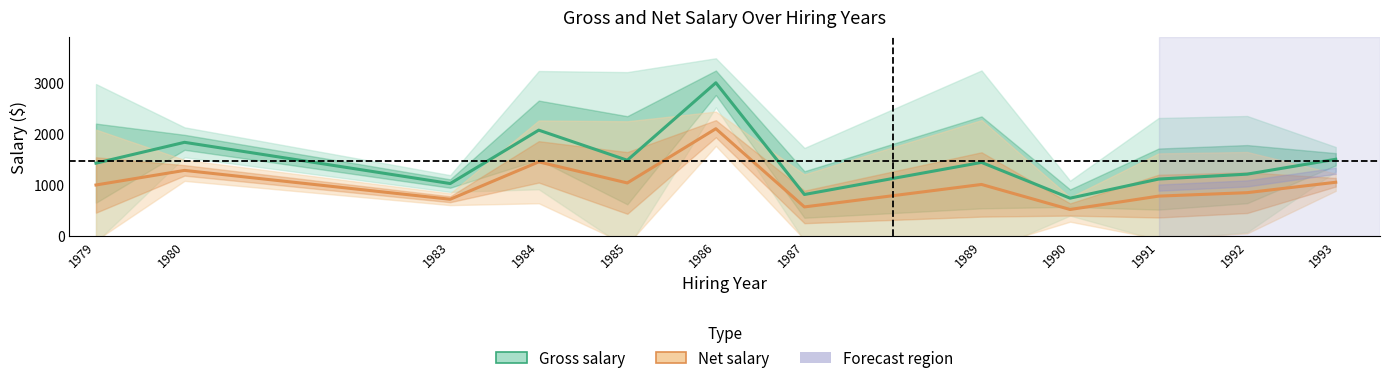

Where does the Gross salary series first go above 1440?

1980